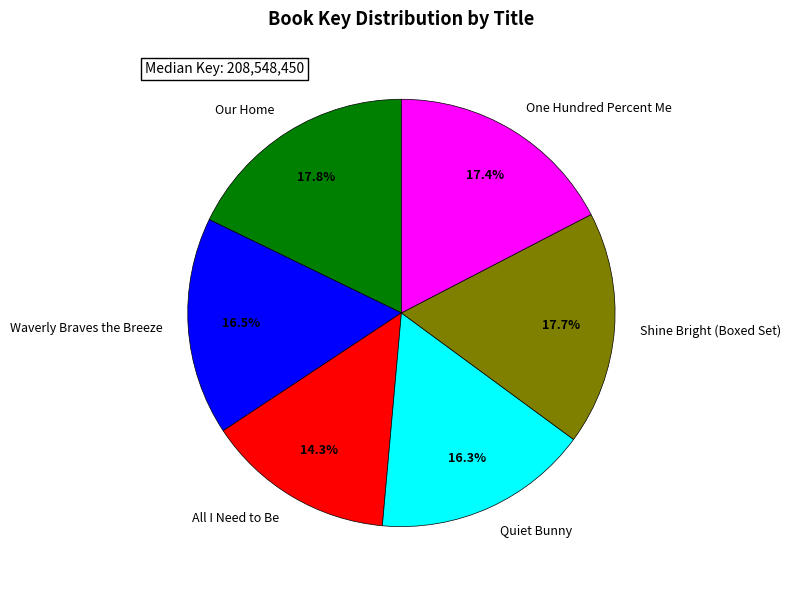

What is the smallest slice in the pie chart?

All I Need to Be